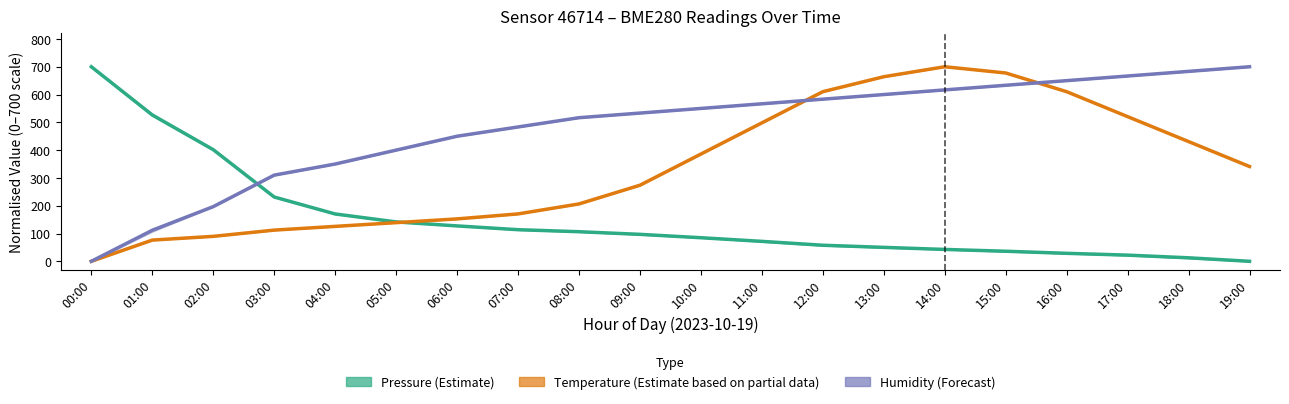

Reading right to left, transcribe all the data shown in this chart.

Pressure (Estimate): 19:00=0.0	18:00=12.6	17:00=22.2	16:00=28.7	15:00=36.2	14:00=42.7	13:00=50.1	12:00=57.8	11:00=71.7	10:00=84.8	09:00=97.0	08:00=106.4	07:00=113.7	06:00=127.4	05:00=141.7	04:00=170.3	03:00=231.3	02:00=401.6	01:00=526.5	00:00=700.0
Temperature (Partial): 19:00=341.0	18:00=430.8	17:00=520.5	16:00=610.3	15:00=677.6	14:00=700.0	13:00=664.1	12:00=610.3	11:00=498.1	10:00=385.9	09:00=273.7	08:00=206.4	07:00=170.5	06:00=152.6	05:00=139.1	04:00=125.6	03:00=112.2	02:00=89.7	01:00=76.3	00:00=0.0
Humidity (Forecast): 19:00=700.0	18:00=683.3	17:00=666.7	16:00=650.0	15:00=633.3	14:00=616.7	13:00=600.0	12:00=583.3	11:00=566.7	10:00=550.0	09:00=533.3	08:00=516.7	07:00=483.3	06:00=450.0	05:00=400.0	04:00=350.0	03:00=310.0	02:00=196.7	01:00=111.7	00:00=0.0